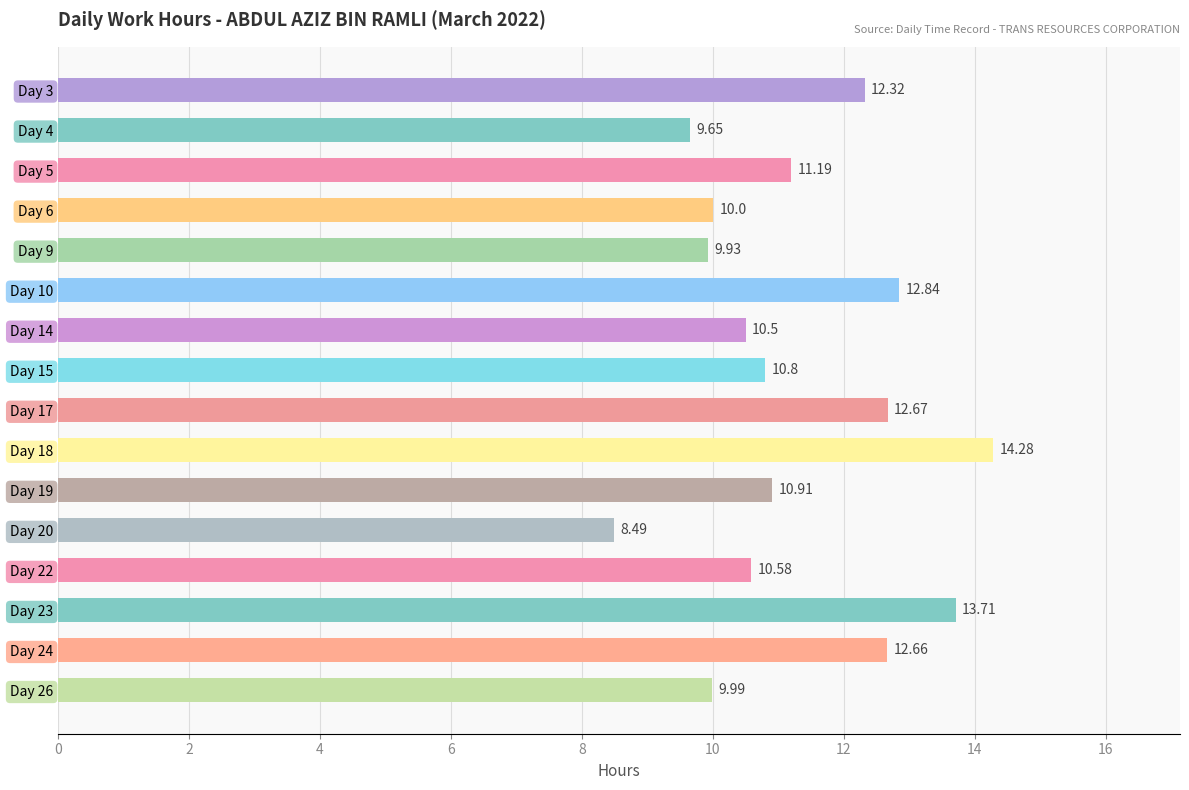

Approximately how many times larger is the value at Day 19 compared to Day 3?

0.9